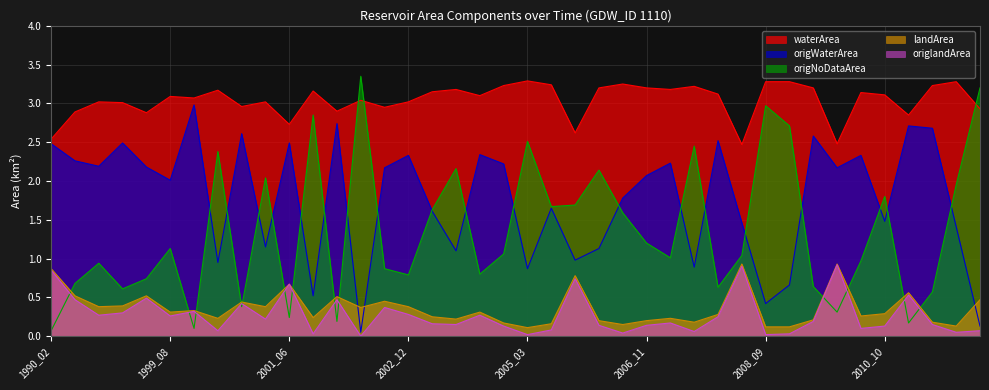

Reading left to right, list all the values displayed in this chart.

waterArea: 2.5	2.9	3.0	3.0	2.9	3.1	3.1	3.2	3.0	3.0	2.7	3.2	2.9	3.0	3.0	3.0	3.1	3.2	3.1	3.2	3.3	3.2	2.6	3.2	3.2	3.2	3.2	3.2	3.1	2.5	3.3	3.3	3.2	2.5	3.1	3.1	2.9	3.2	3.3	2.9
origWaterArea: 2.5	2.3	2.2	2.5	2.2	2.0	3.0	0.9	2.6	1.1	2.5	0.5	2.7	0.1	2.2	2.3	1.6	1.1	2.3	2.2	0.9	1.6	1.0	1.1	1.8	2.1	2.2	0.9	2.5	1.5	0.4	0.7	2.6	2.2	2.3	1.5	2.7	2.7	1.4	0.1
landArea: 0.9	0.5	0.4	0.4	0.5	0.3	0.3	0.2	0.4	0.4	0.7	0.2	0.5	0.4	0.5	0.4	0.2	0.2	0.3	0.2	0.1	0.2	0.8	0.2	0.1	0.2	0.2	0.2	0.3	0.9	0.1	0.1	0.2	0.9	0.3	0.3	0.6	0.2	0.1	0.5
origlandArea: 0.8	0.5	0.3	0.3	0.5	0.3	0.3	0.1	0.4	0.2	0.7	0.0	0.5	0.0	0.4	0.3	0.2	0.1	0.3	0.1	0.0	0.1	0.7	0.1	0.0	0.1	0.2	0.1	0.2	0.9	0.0	0.0	0.2	0.9	0.1	0.1	0.5	0.1	0.1	0.1
origNoDataArea: 0.1	0.7	0.9	0.6	0.7	1.1	0.1	2.4	0.4	2.0	0.2	2.9	0.2	3.4	0.9	0.8	1.6	2.2	0.8	1.1	2.5	1.7	1.7	2.1	1.6	1.2	1.0	2.5	0.6	1.0	3.0	2.7	0.6	0.3	1.0	1.8	0.2	0.6	1.9	3.2